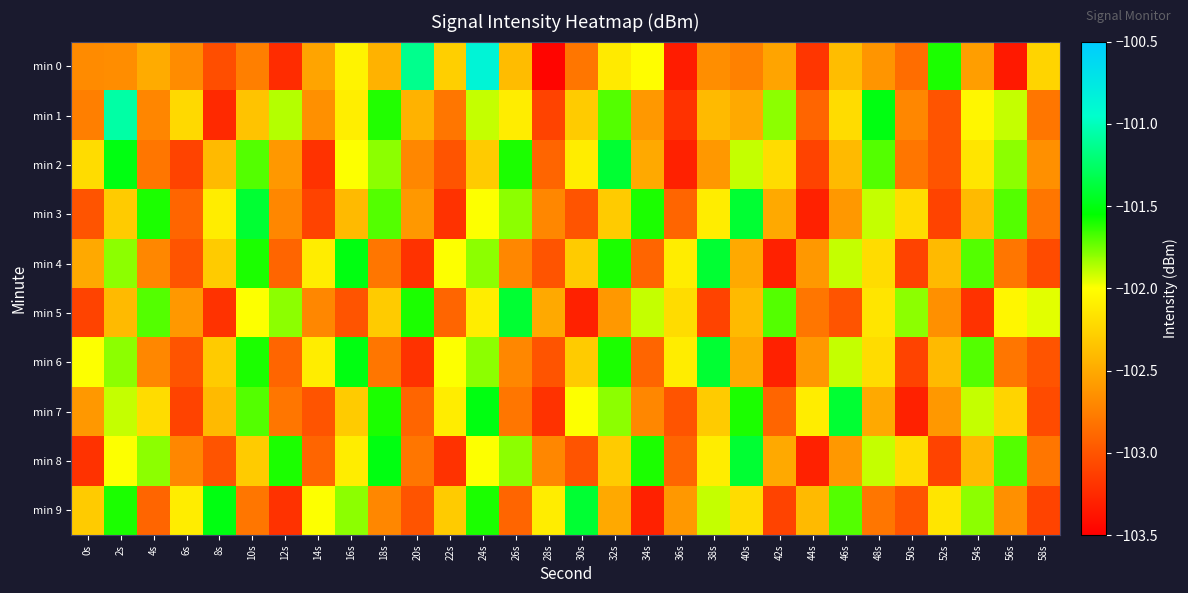

Rank the series by their maximum value, from highest to lowest.

min 0, min 1, min 2, min 3, min 4, min 5, min 6, min 7, min 8, min 9